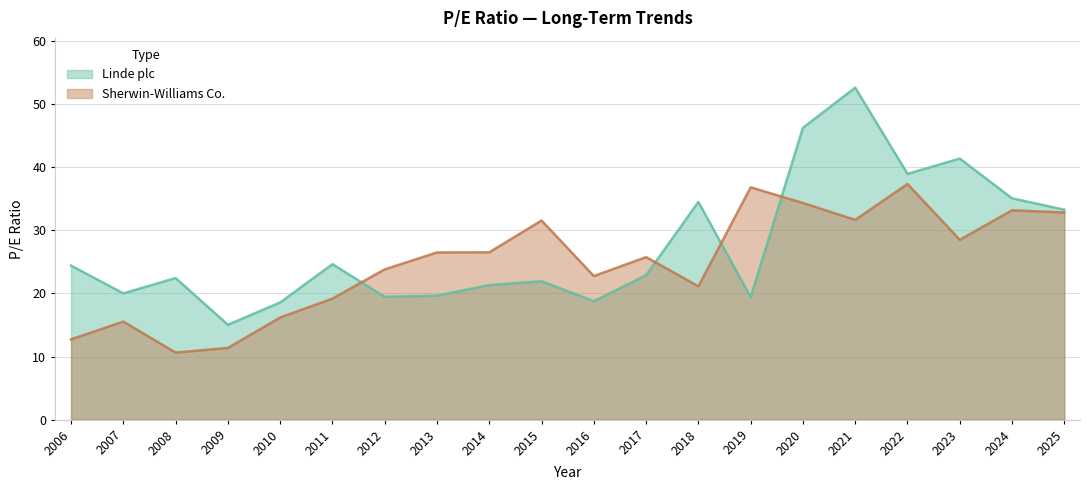

Where is Linde plc nearest to the value 33?

2025